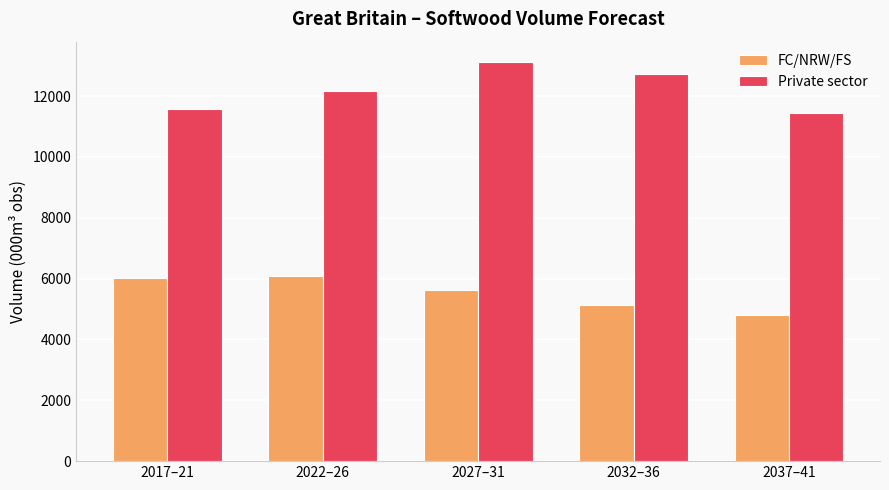

What is the total value across all series at 2022–26?

18248.6